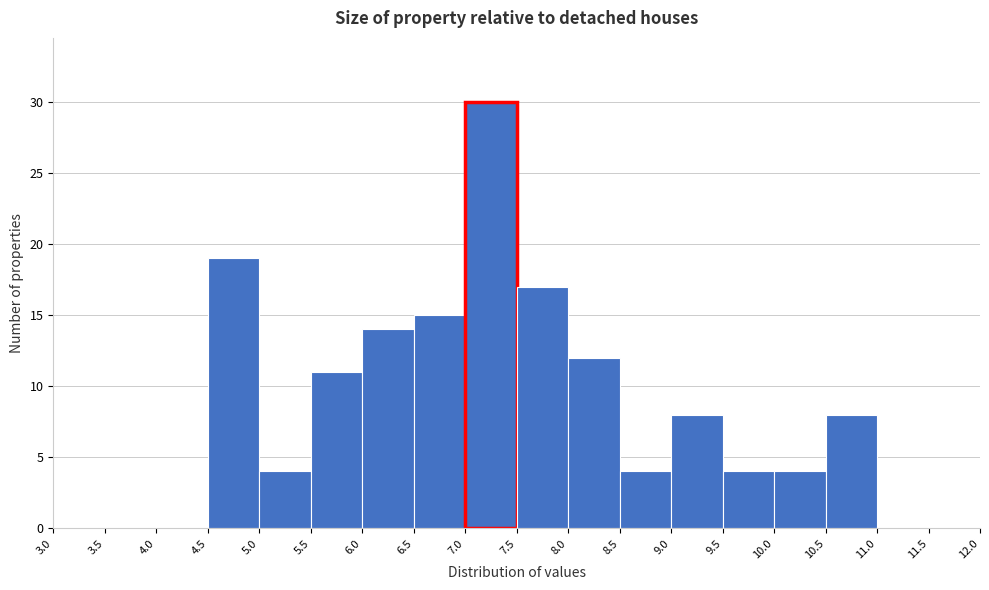

Reading left to right, transcribe this chart: for each bar, give the range it covers on the x-axis and its height. The values are not printed on the chart, so give them approximately, as read against the axis.

3.0 to 3.5: 0
3.5 to 4.0: 0
4.0 to 4.5: 0
4.5 to 5.0: 19
5.0 to 5.5: 4
5.5 to 6.0: 11
6.0 to 6.5: 14
6.5 to 7.0: 15
7.0 to 7.5: 30
7.5 to 8.0: 17
8.0 to 8.5: 12
8.5 to 9.0: 4
9.0 to 9.5: 8
9.5 to 10.0: 4
10.0 to 10.5: 4
10.5 to 11.0: 8
11.0 to 11.5: 0
11.5 to 12.0: 0